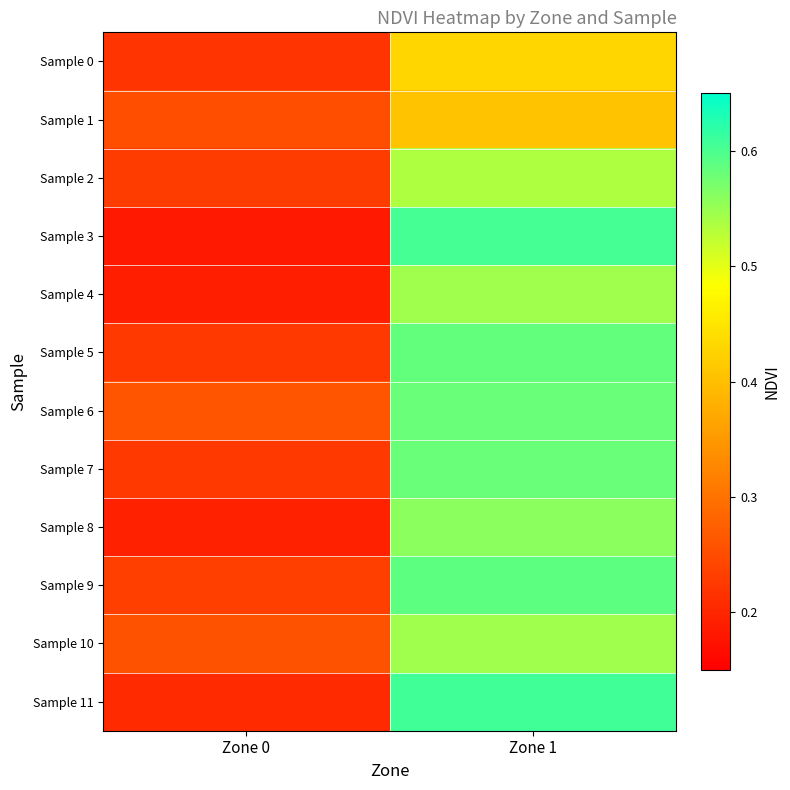

What is the difference between the highest and lowest values at Zone 0?

0.1